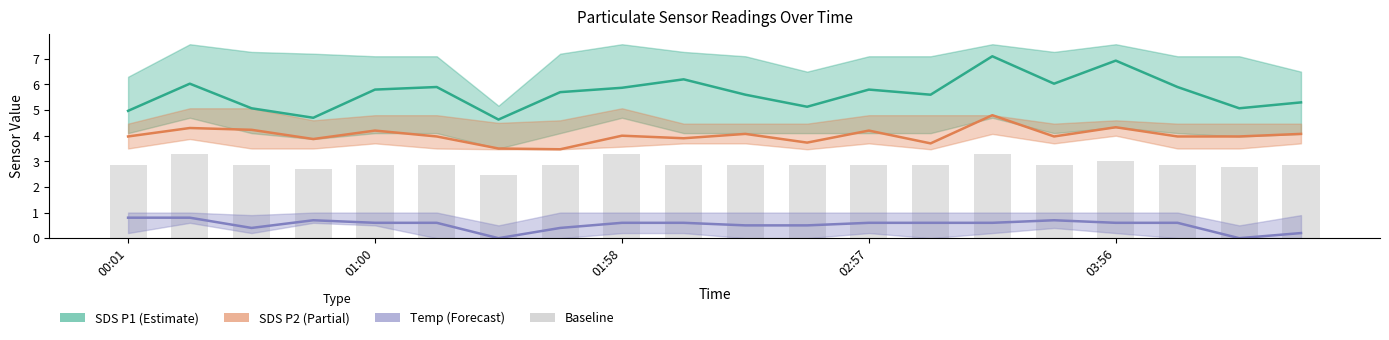

What is the value of the SDS P2 (Partial) bar at the 20th from the left?

4.1